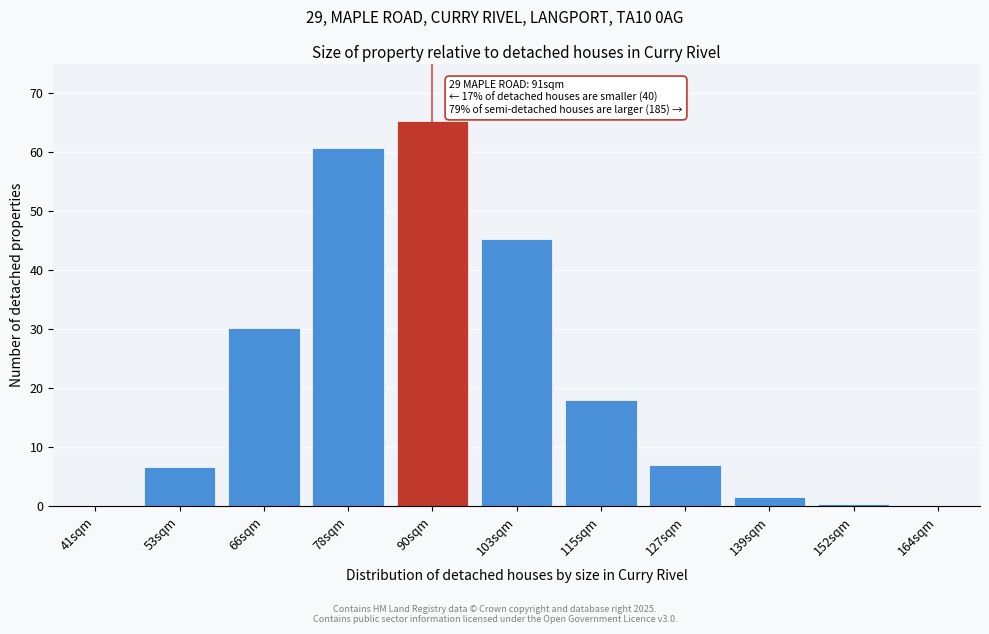

At which label is the value closest to 32?

66sqm